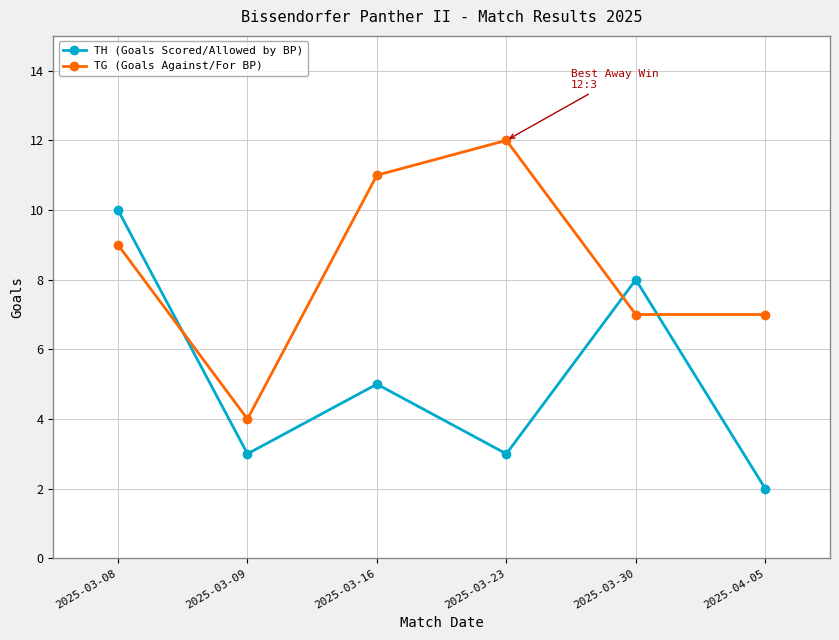

What is the smallest value displayed?

2